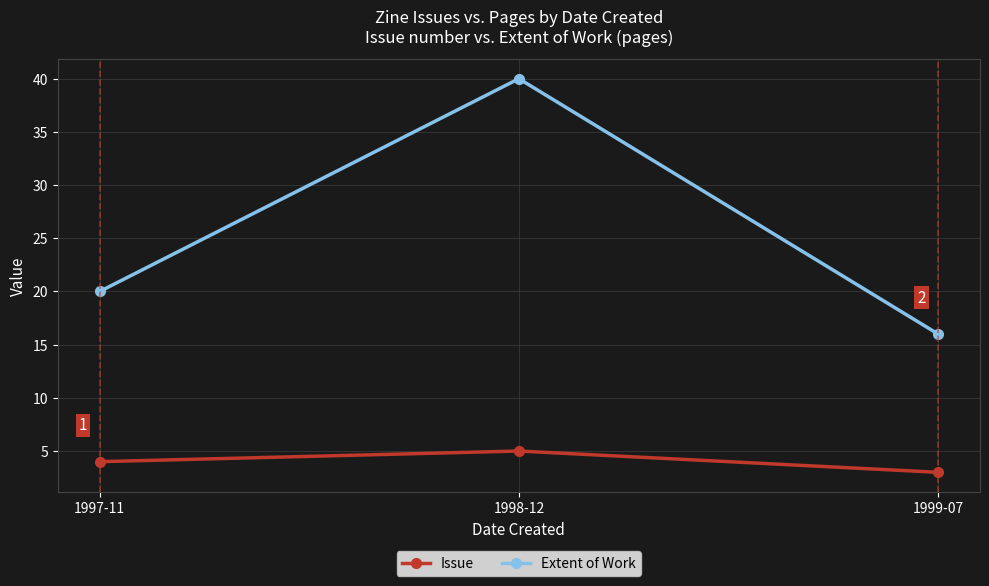

At which category is the sum across all series the highest?

1998-12